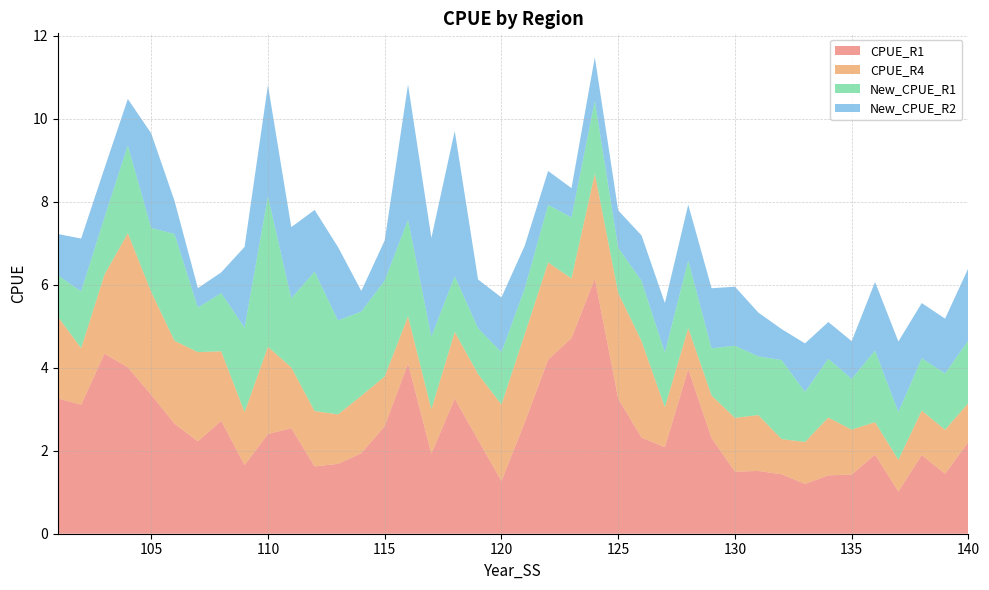

Reading right to left, extract all data points from this chart.

CPUE_R1: 140=2.2	139=1.4	138=1.9	137=1.0	136=1.9	135=1.4	134=1.4	133=1.2	132=1.4	131=1.5	130=1.5	129=2.3	128=4.0	127=2.1	126=2.3	125=3.3	124=6.1	123=4.7	122=4.2	121=2.7	120=1.3	119=2.3	118=3.3	117=1.9	116=4.1	115=2.6	114=1.9	113=1.7	112=1.6	111=2.5	110=2.4	109=1.7	108=2.7	107=2.2	106=2.6	105=3.3	104=4.0	103=4.3	102=3.1	101=3.3
CPUE_R4: 140=0.9	139=1.1	138=1.1	137=0.8	136=0.8	135=1.1	134=1.4	133=1.0	132=0.8	131=1.3	130=1.3	129=1.0	128=1.0	127=1.0	126=2.3	125=2.5	124=2.5	123=1.4	122=2.3	121=2.1	120=1.8	119=1.6	118=1.6	117=1.1	116=1.1	115=1.2	114=1.4	113=1.2	112=1.3	111=1.5	110=2.1	109=1.3	108=1.7	107=2.1	106=2.0	105=2.5	104=3.2	103=1.9	102=1.4	101=2.0
New_CPUE_R1: 140=1.5	139=1.4	138=1.3	137=1.2	136=1.7	135=1.2	134=1.4	133=1.2	132=1.9	131=1.4	130=1.7	129=1.1	128=1.6	127=1.3	126=1.4	125=1.1	124=1.7	123=1.5	122=1.4	121=1.1	120=1.3	119=1.1	118=1.3	117=1.7	116=2.3	115=2.3	114=2.0	113=2.3	112=3.4	111=1.7	110=3.6	109=2.0	108=1.4	107=1.1	106=2.6	105=1.5	104=2.1	103=1.4	102=1.4	101=1.0
New_CPUE_R2: 140=1.7	139=1.3	138=1.3	137=1.7	136=1.7	135=0.9	134=0.9	133=1.2	132=0.7	131=1.1	130=1.4	129=1.4	128=1.3	127=1.2	126=1.1	125=0.9	124=1.1	123=0.7	122=0.8	121=1.0	120=1.3	119=1.2	118=3.5	117=2.4	116=3.3	115=1.0	114=0.5	113=1.8	112=1.5	111=1.7	110=2.7	109=1.9	108=0.5	107=0.5	106=0.8	105=2.3	104=1.1	103=1.2	102=1.3	101=1.0